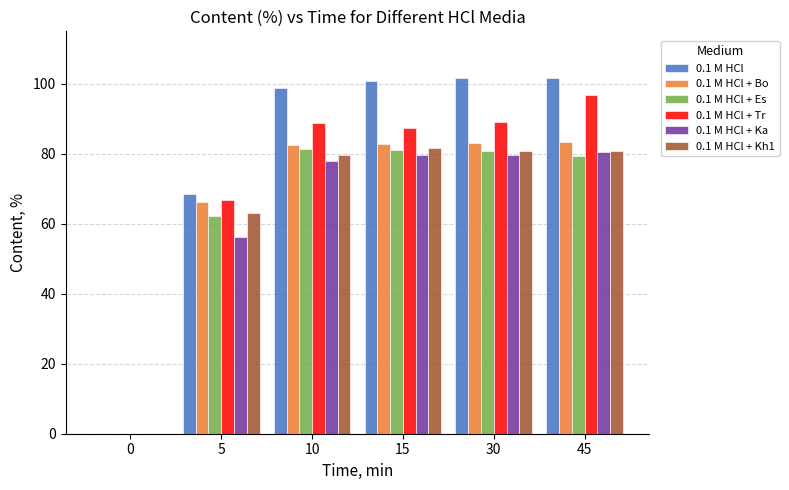

The value of 0.1 M HCl + Kh1 at 45 is 121.4. True or false?

False